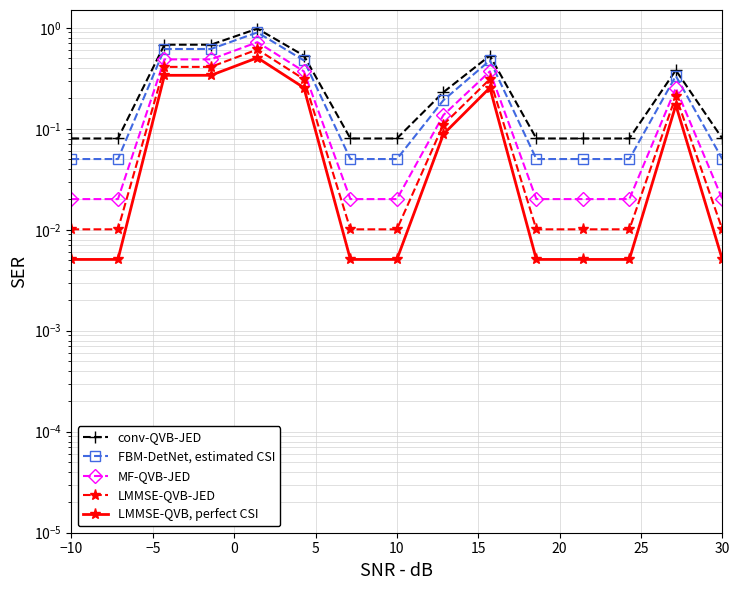

What is the difference between the highest and lowest values at 30?

0.1